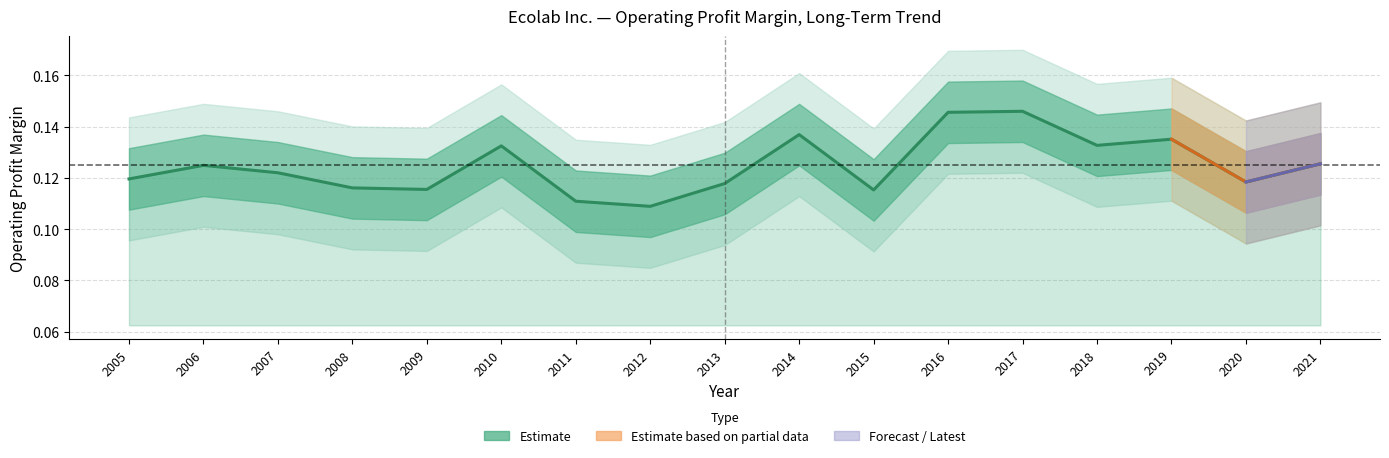

What value does the data have at 2020?

0.1